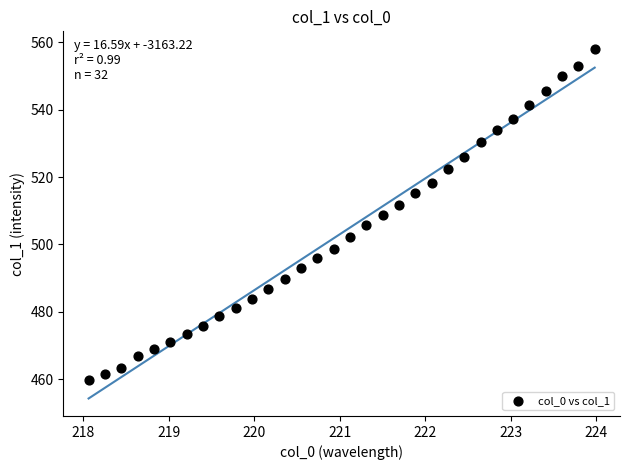

What is the range of Y values (max minus min)?

98.3